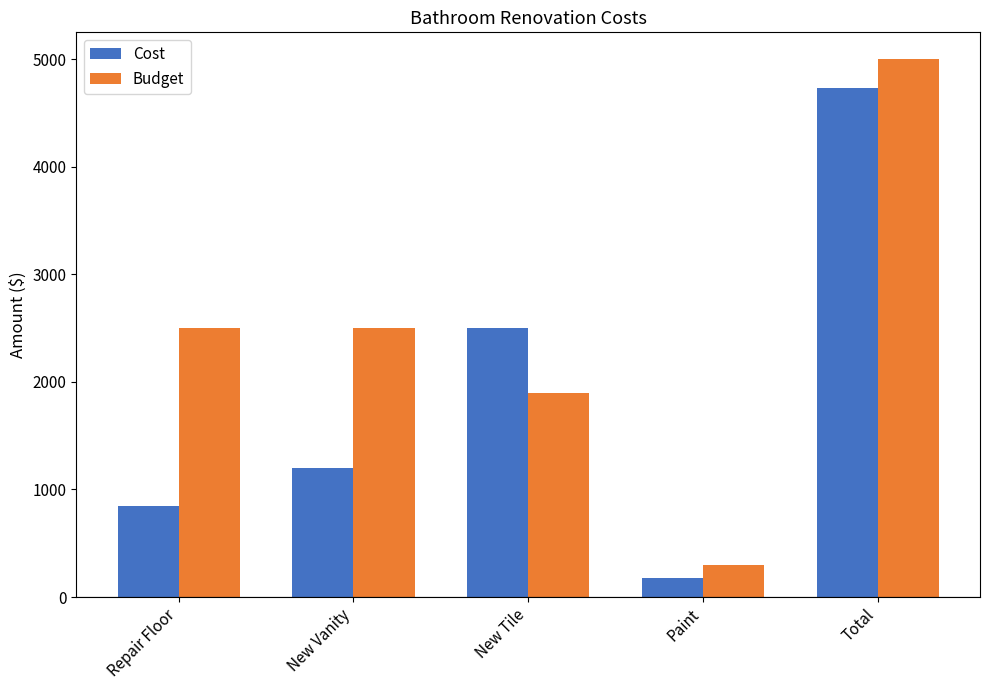

Does the chart contain any negative values?

No